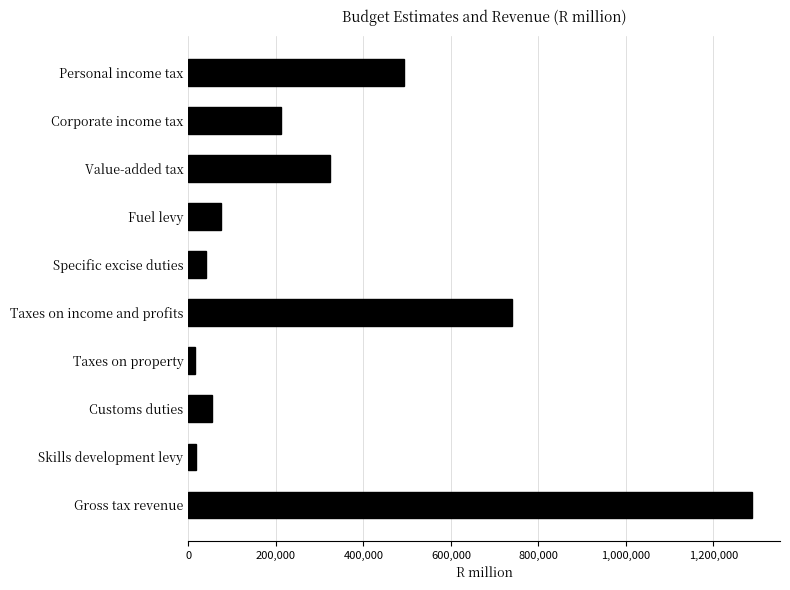

The chart shows a value of 40829.7 at Specific excise duties. True or false?

True